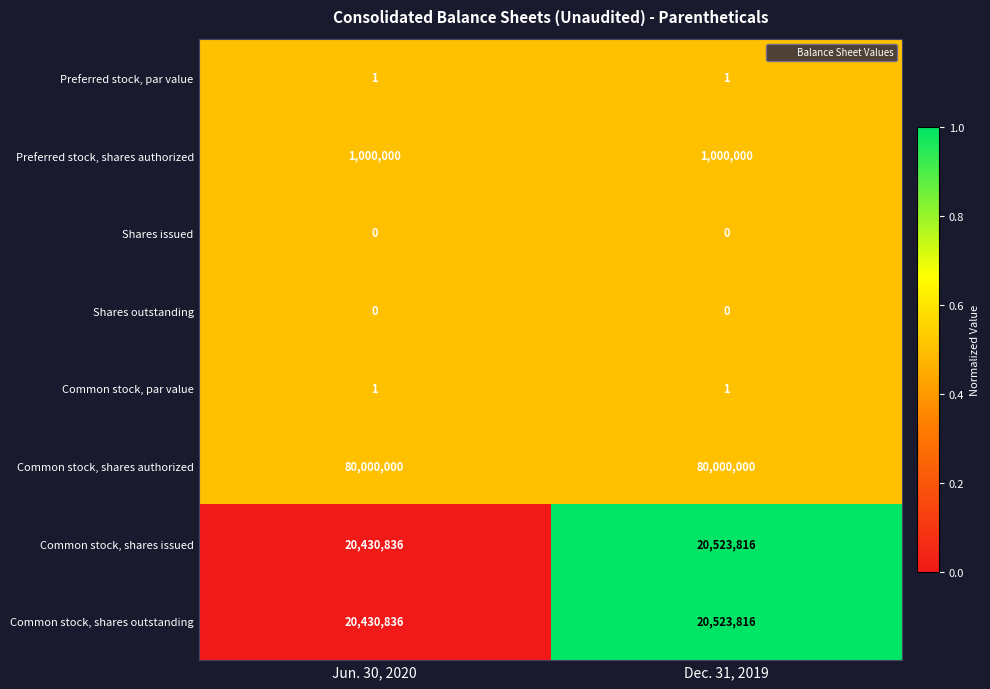

Where is Common stock, shares outstanding nearest to the value 20477326?

Jun. 30, 2020